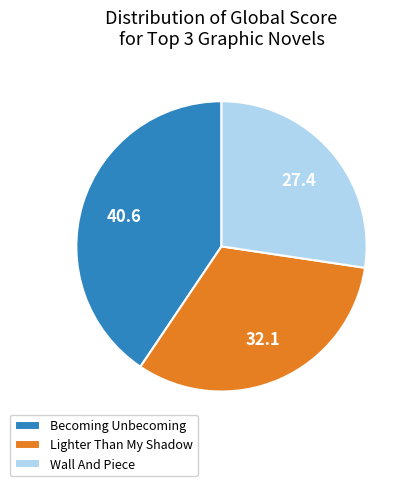

The Wall And Piece slice represents 19% of the pie. True or false?

False